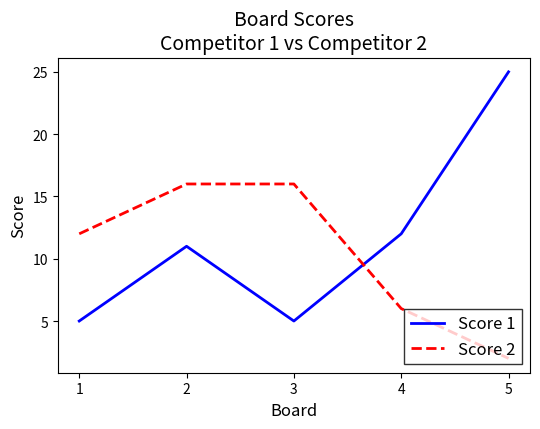

What is the difference between the maximum and second lowest values in the Score 1 series?

20